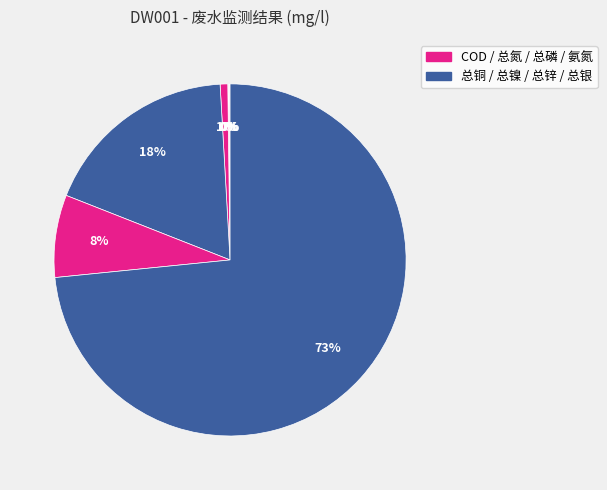

Which category has the smallest portion of the pie?

总镍